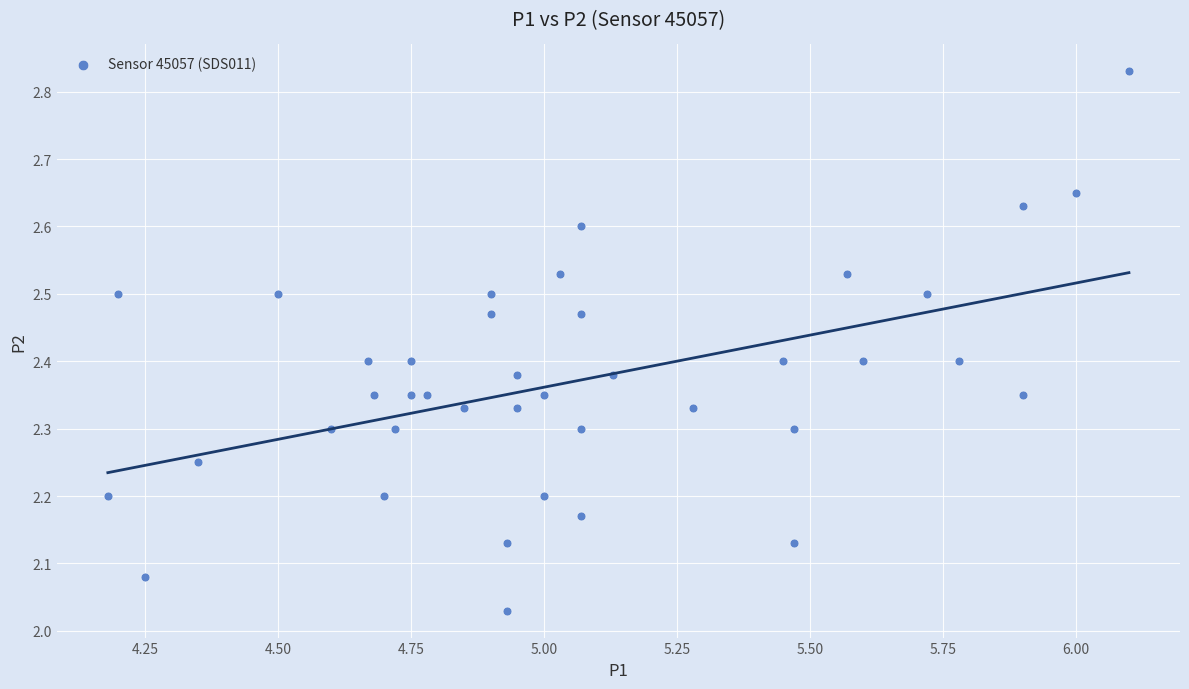

What is the range of Y values (max minus min)?

0.8